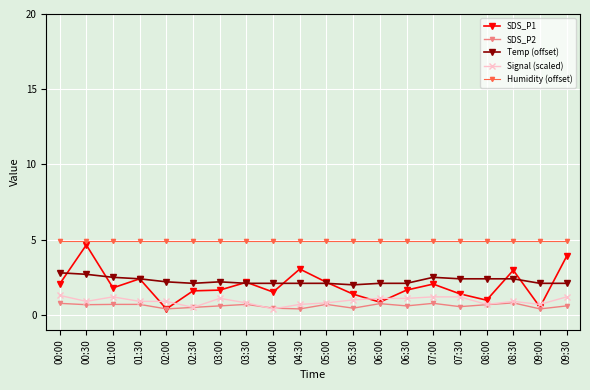

How many Signal (scaled) values are between 0 and 1?

12